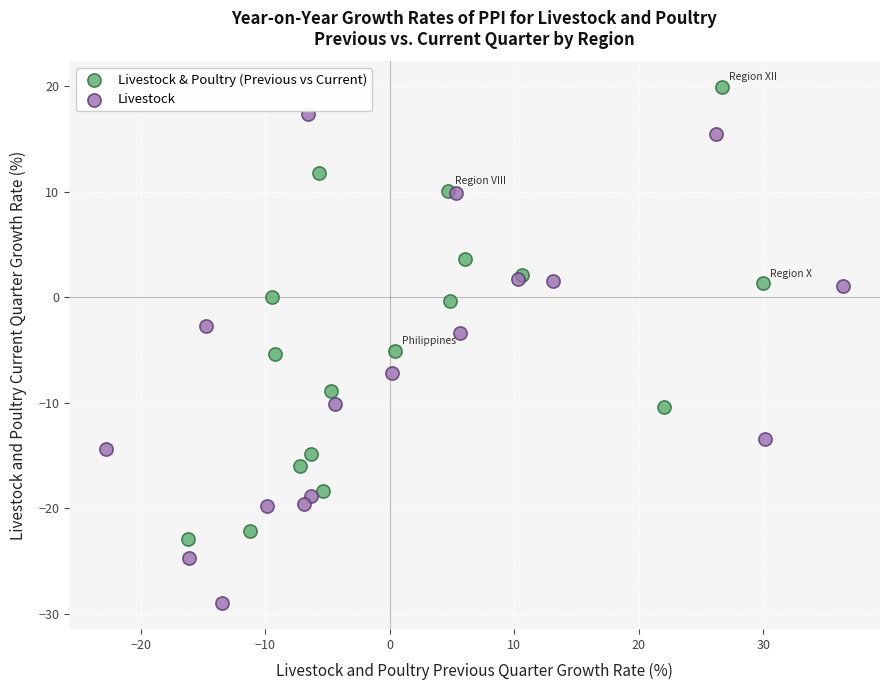

Which series reaches the maximum Y coordinate?

Livestock & Poultry (Previous vs Current)